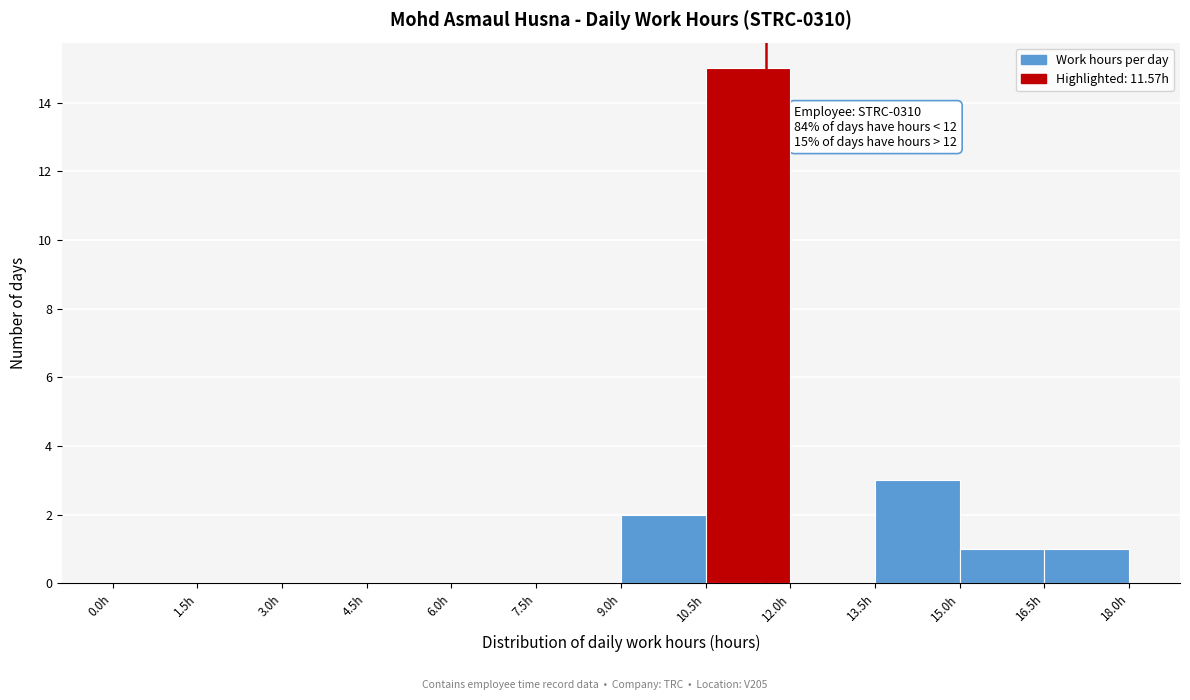

Over which range of the x-axis is the bar tallest?

10.5 to 12.0